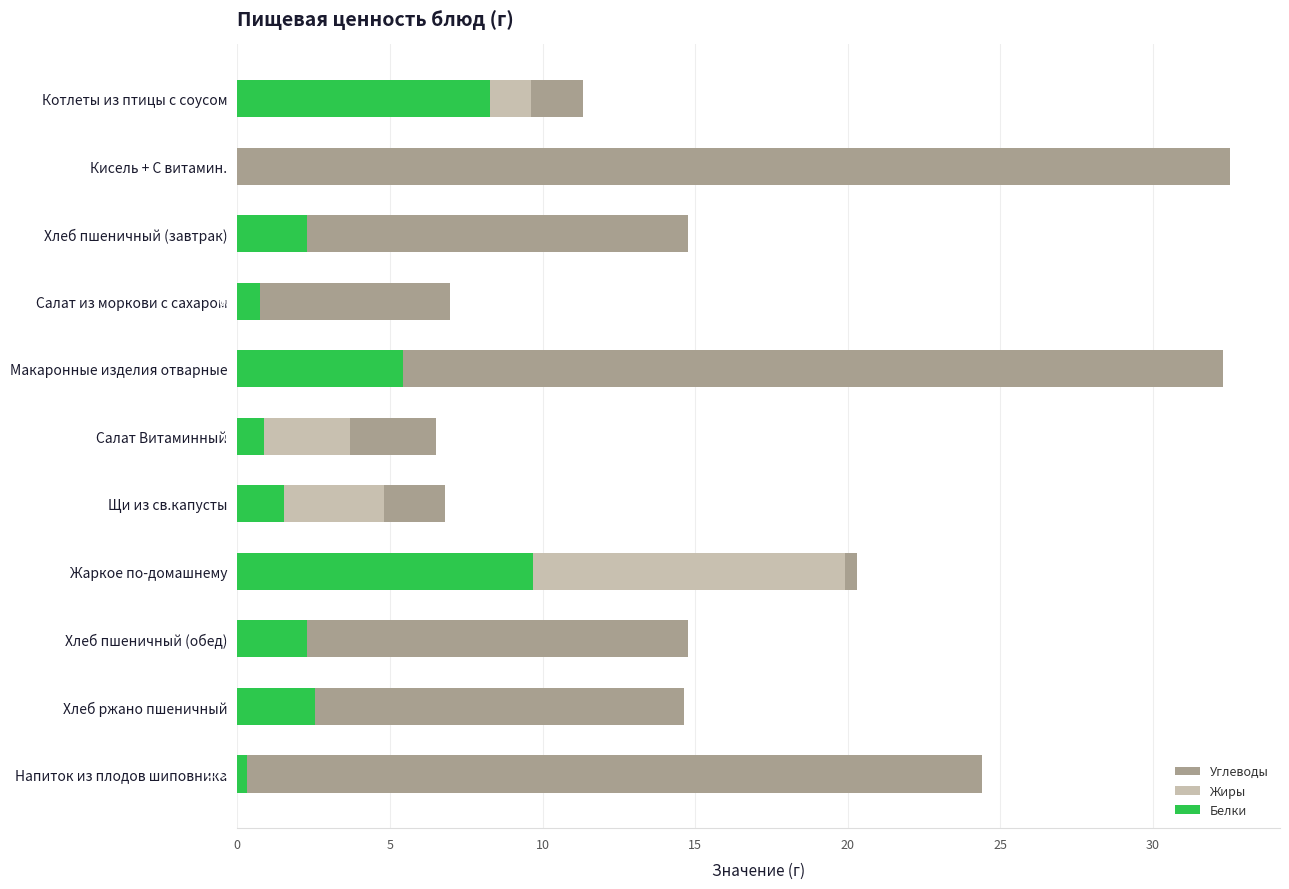

At how many categories does at least one series exceed 2?

11